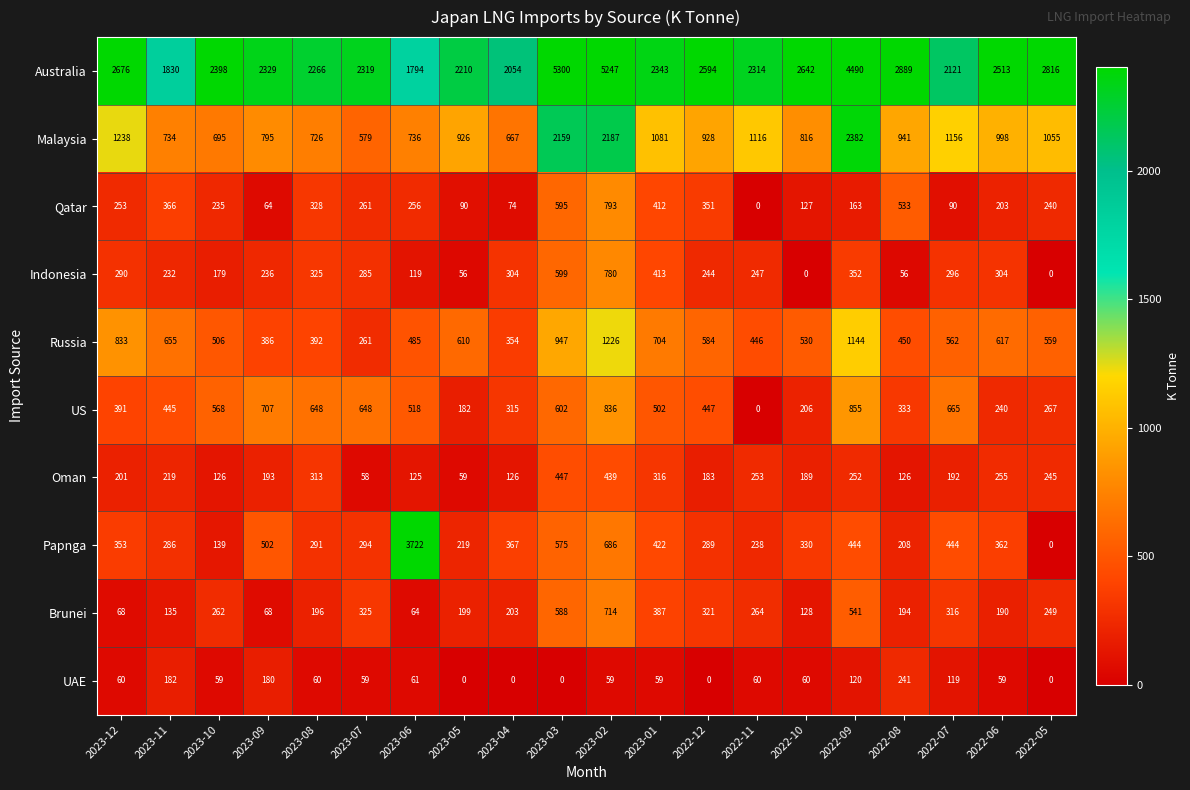

What is the difference between the maximum and minimum values in the Australia series?

3506